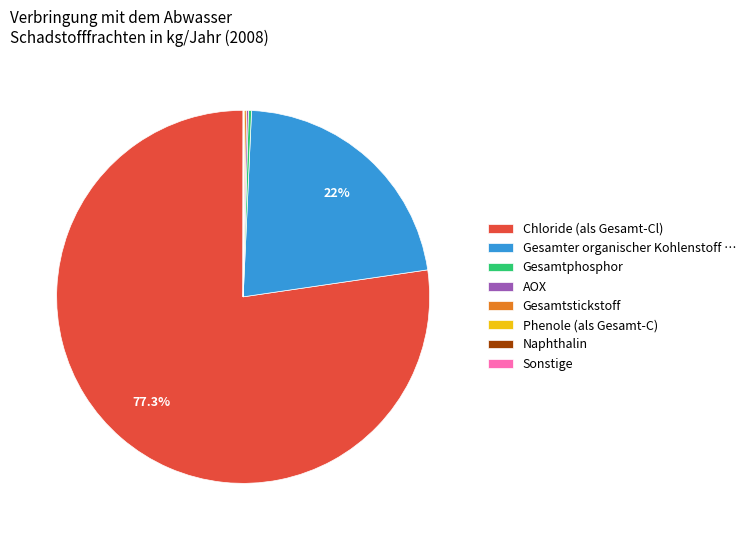

Which category has the biggest portion of the pie?

Chloride (als Gesamt-Cl)